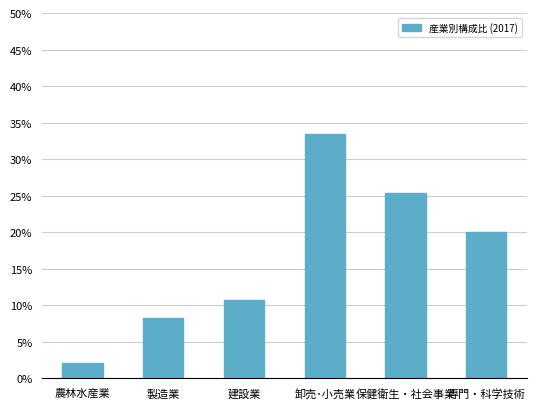

Is it true that the value at 製造業 is 10.8?

False